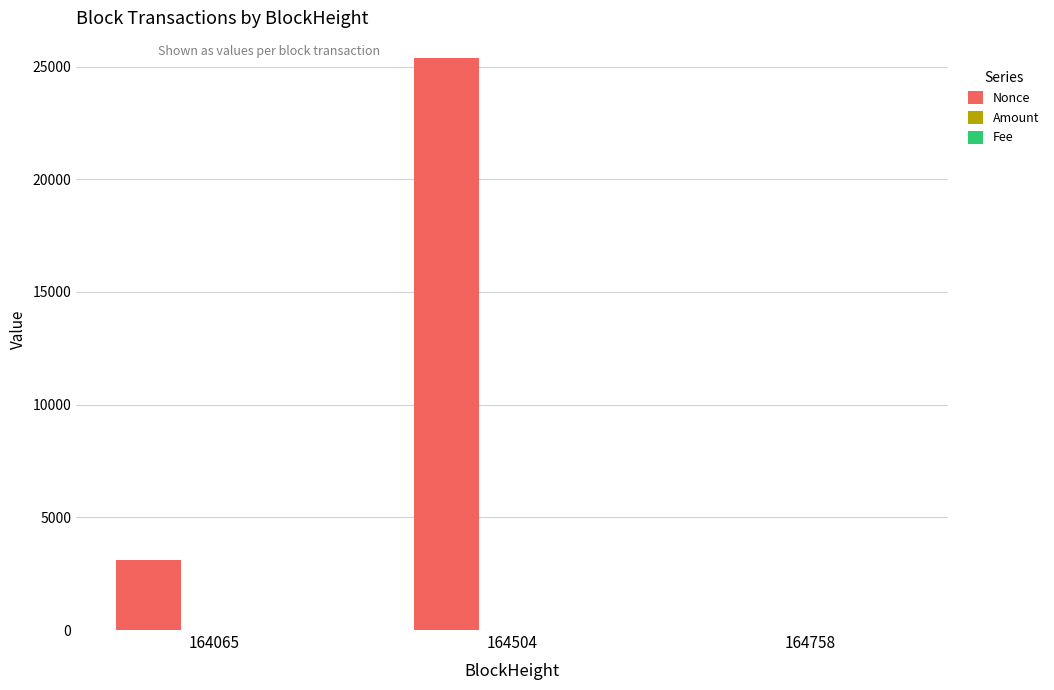

Are the bars grouped side by side (vs. stacked)?

Yes